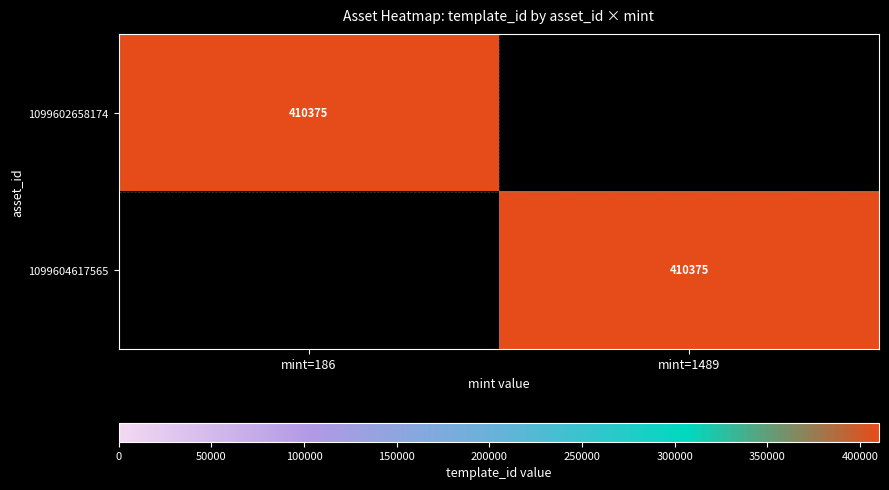

The value of 1099604617565 at mint=1489 is 683050. True or false?

False